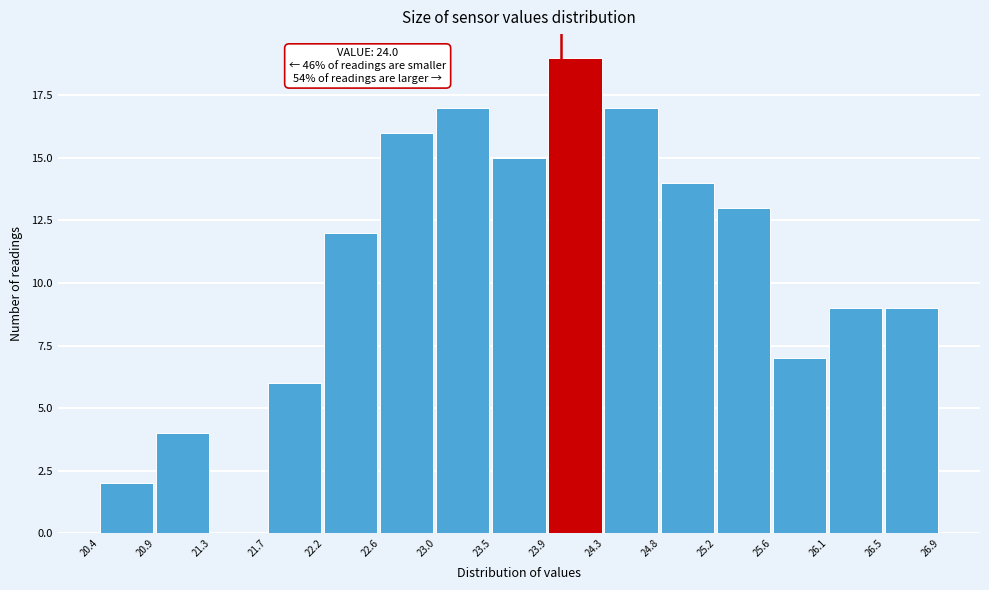

Which range on the x-axis has the tallest bar?

23.9 to 24.3